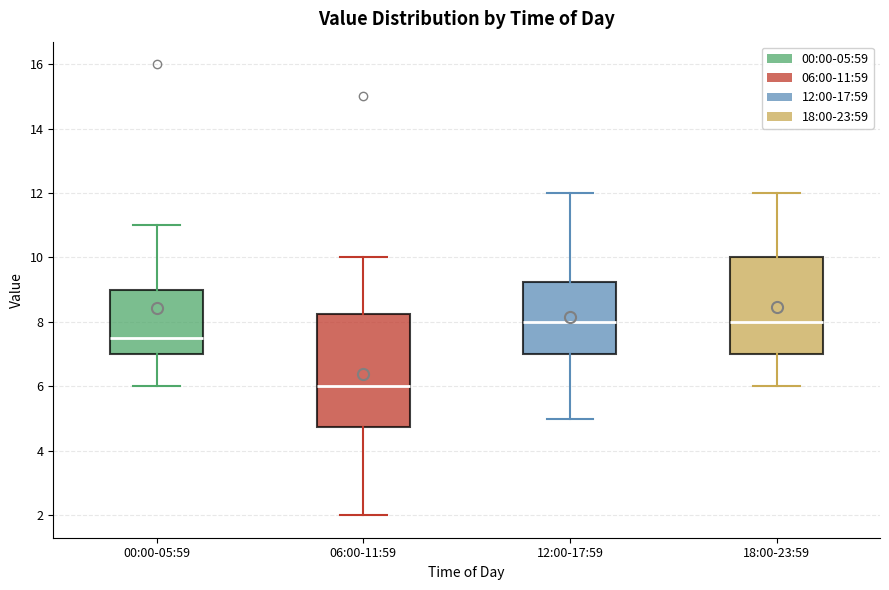

Reading left to right, read every box against the y-axis: the position of its median line, the range the box covers, and the ends of its whiskers. The values are not printed on the chart, so give them approximately, as read against the axis.

00:00-05:59: median 7.6, box 7.0 to 9.0, whiskers 6.0 to 11.0
06:00-11:59: median 6.0, box 4.8 to 8.2, whiskers 2.0 to 10.0
12:00-17:59: median 8.0, box 7.0 to 9.2, whiskers 5.0 to 12.0
18:00-23:59: median 8.0, box 7.0 to 10.0, whiskers 6.0 to 12.0